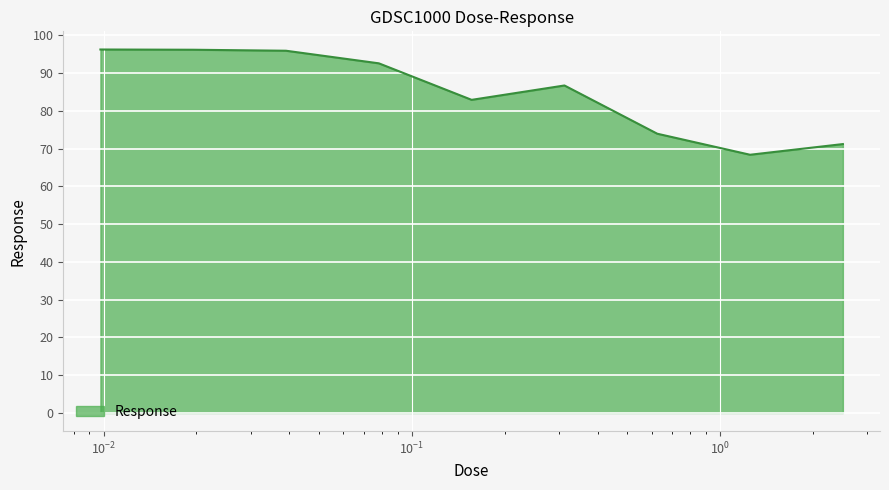

What is the smallest value displayed?

68.4